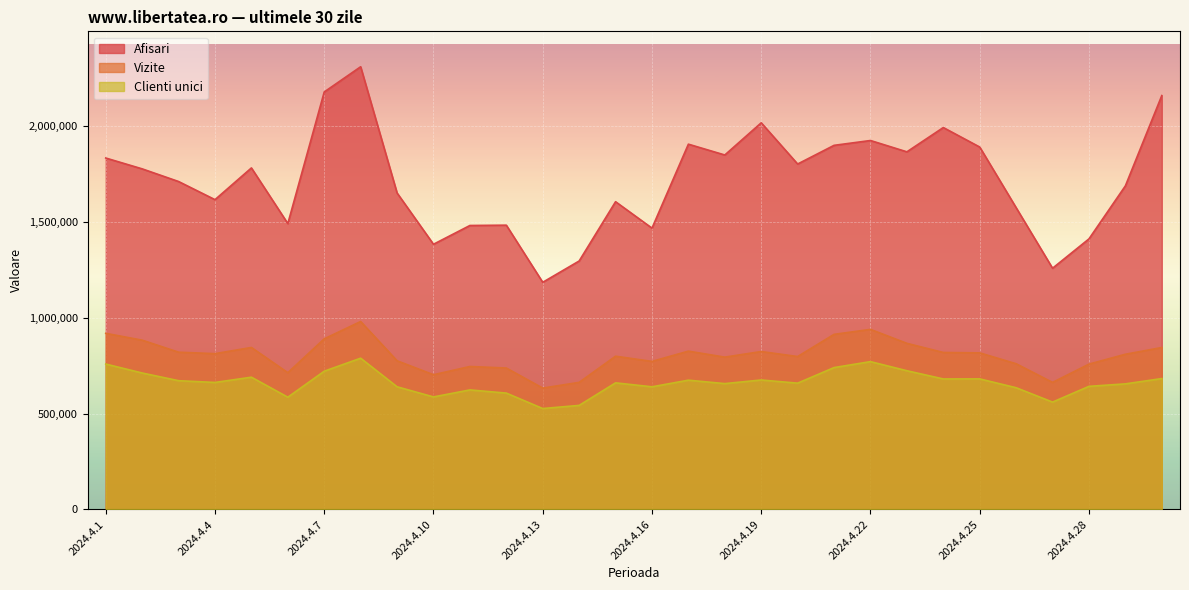

At which category does Vizite reach its first local peak?

2024.4.5